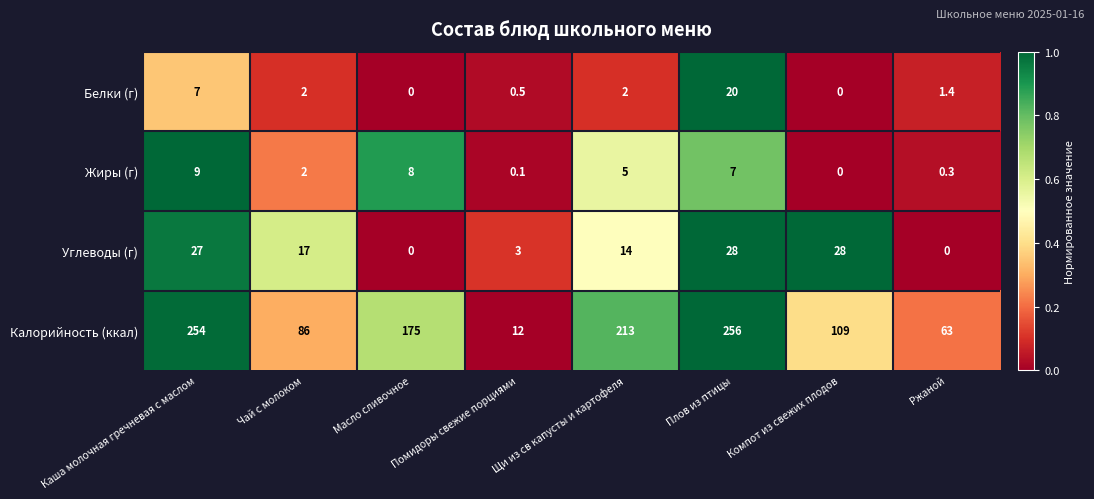

True or false: Белки (г) has a value of 0.7 at Помидоры свежие порциями.

False